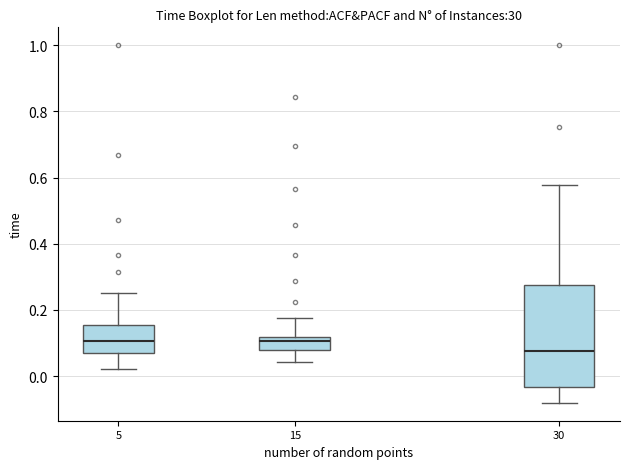

Where does the lower whisker of the box at x = 5 end on the y-axis? The values are not printed on the chart, so give them approximately, as read against the axis.

0.02